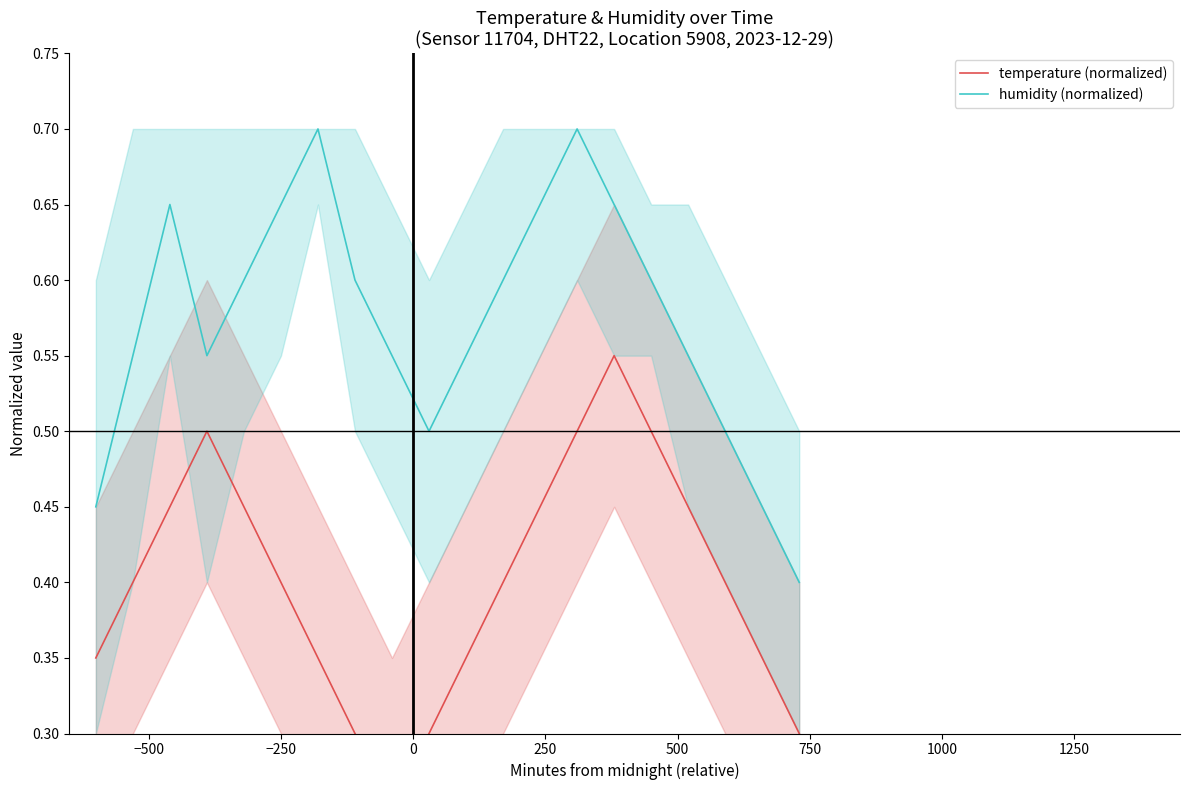

What is the minimum value for humidity (normalized)?

0.4